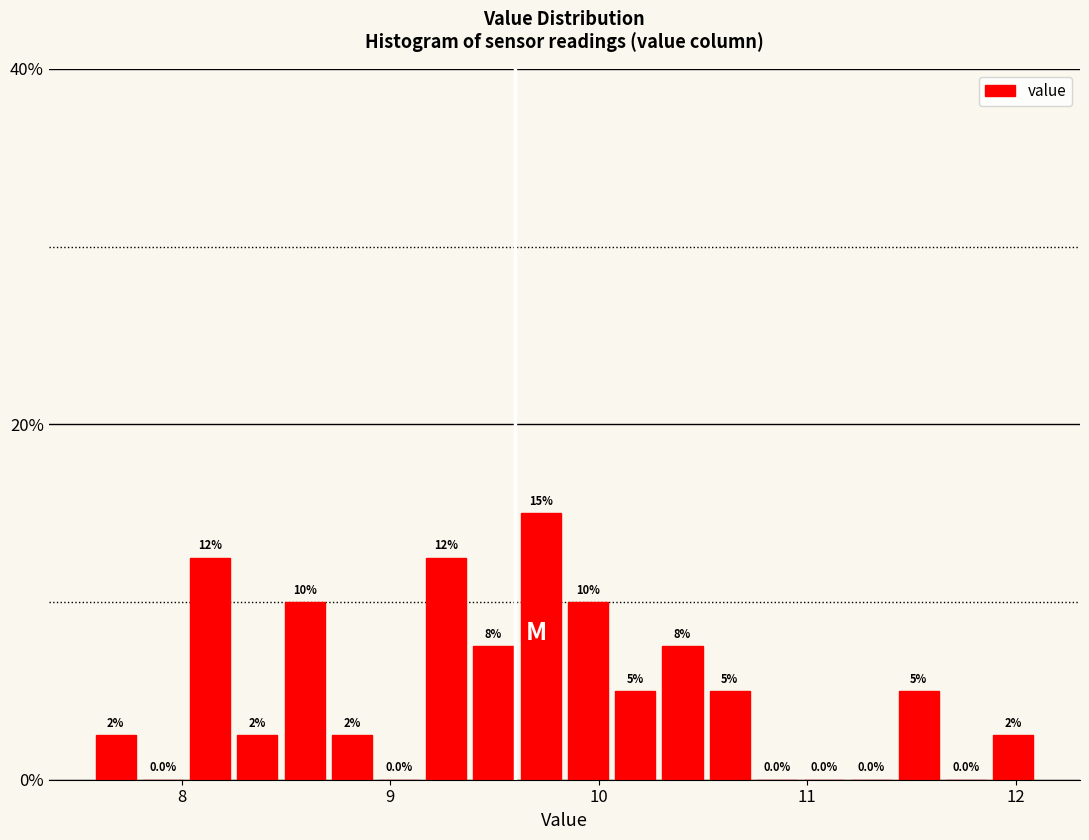

Read against the x-axis, roughly where is the centre of the tallest bar?

9.7